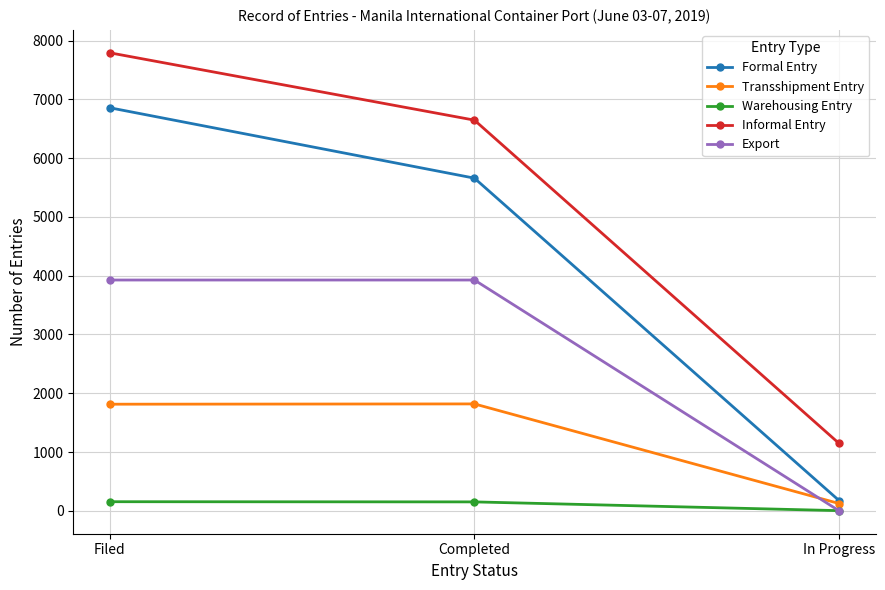

Which category has the highest value across all series?

Filed